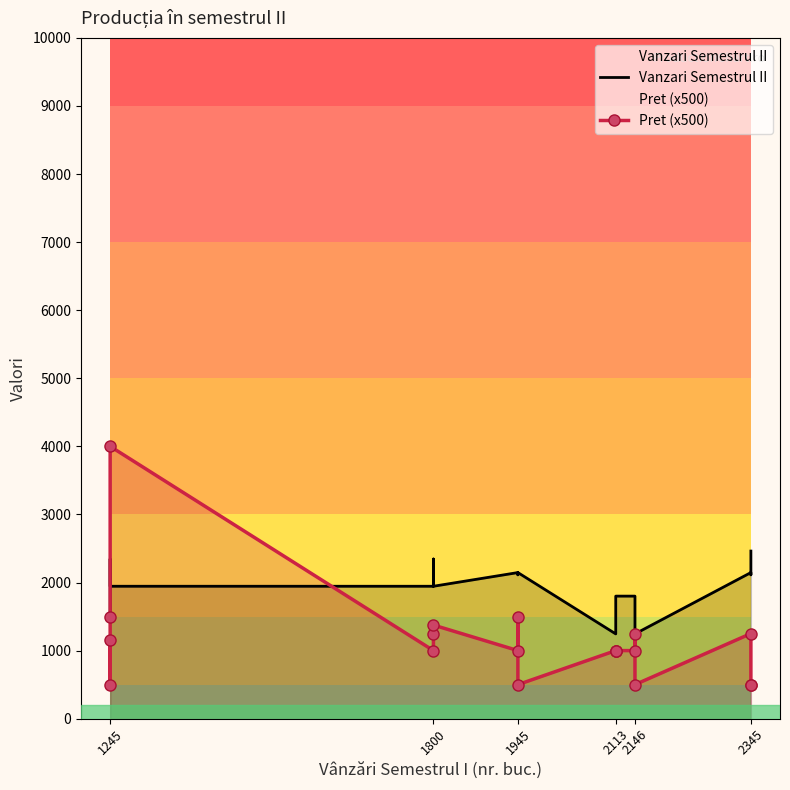

The value of Pret (x500) at 2345 is 193. True or false?

False